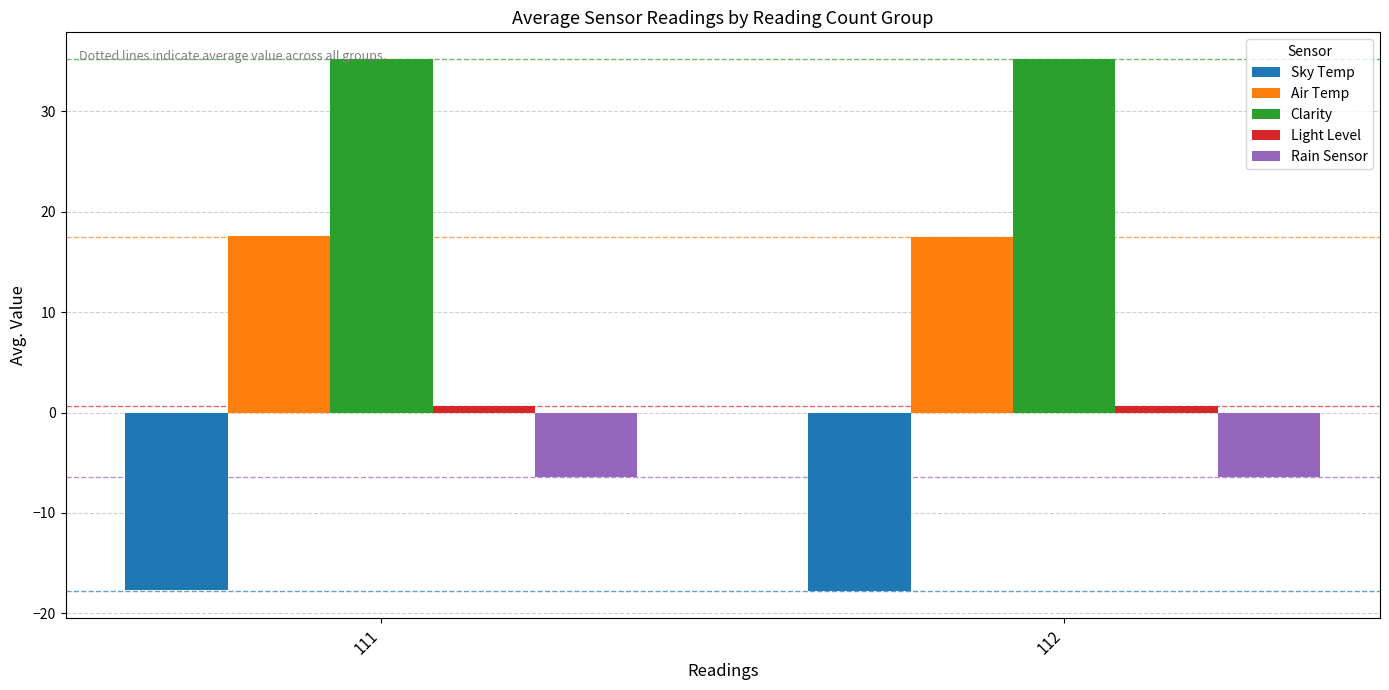

What is the minimum value shown in the chart?

-17.8